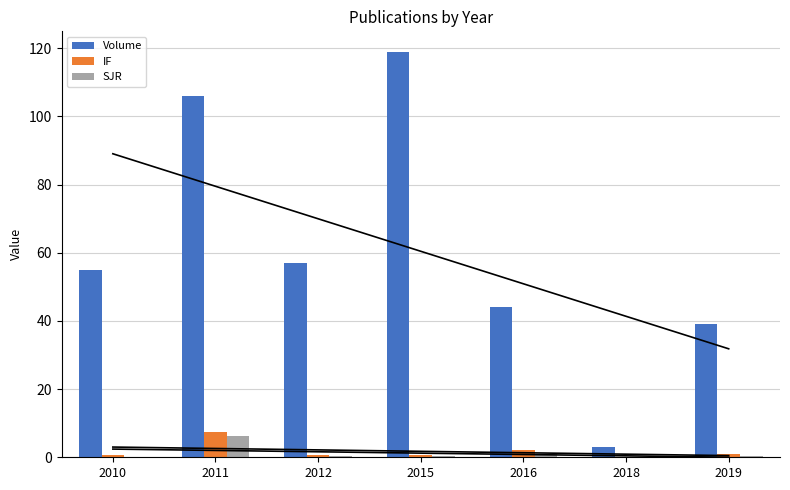

At which category is the sum across all series the highest?

2015